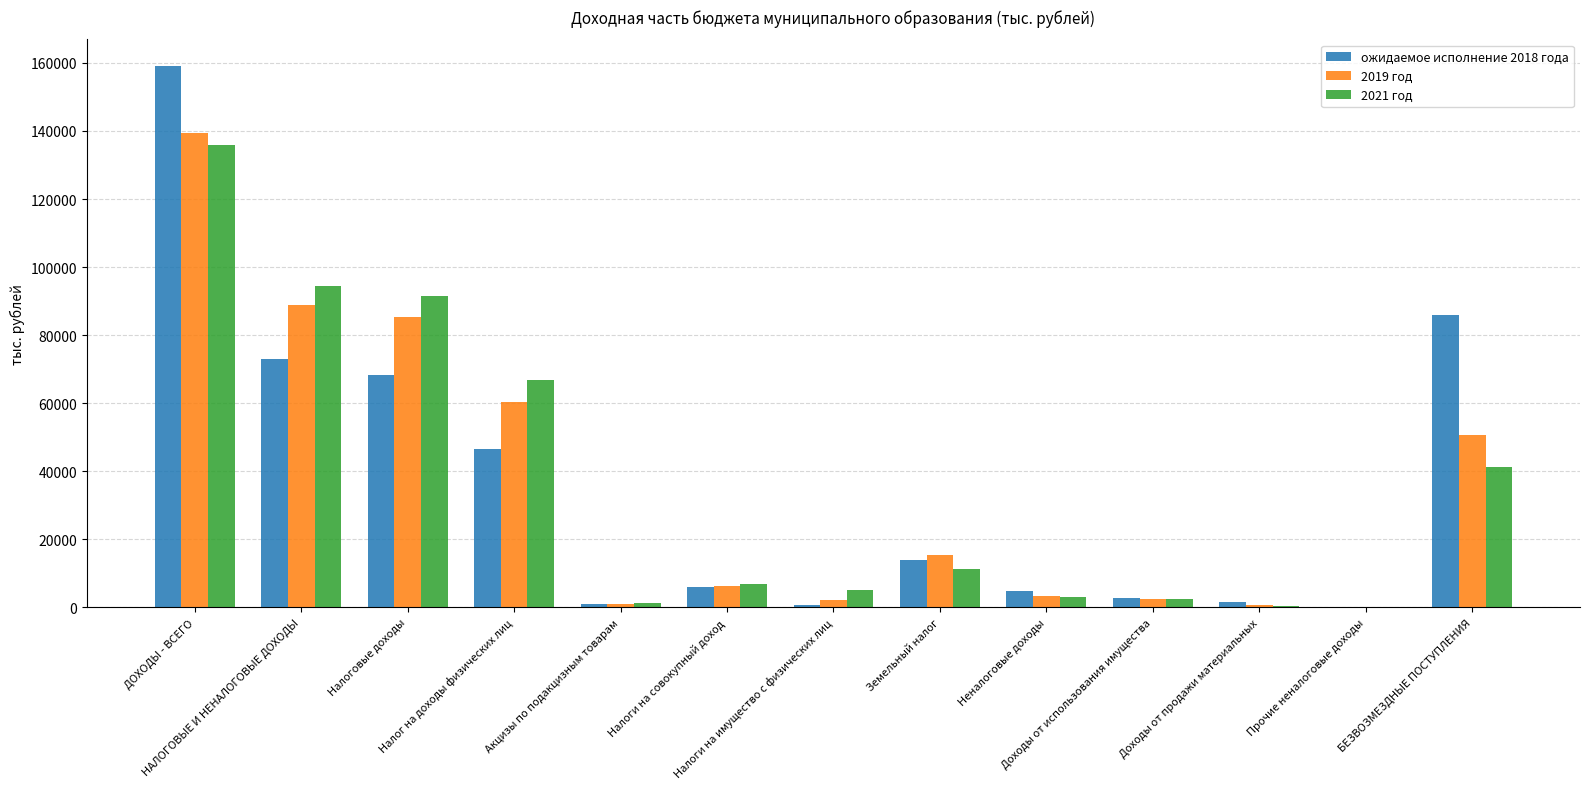

What is the greatest value displayed?

158947